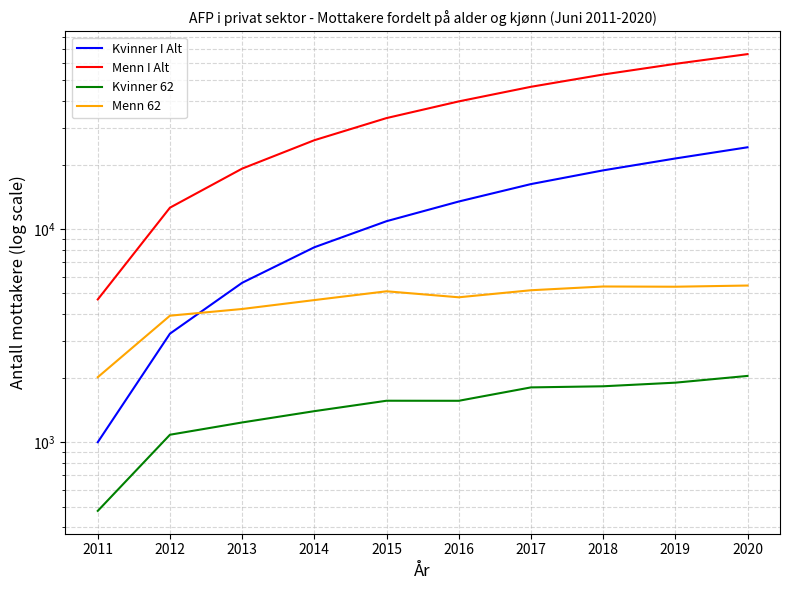

What is the value of the Menn 62 point at the 8th from the left?

5387